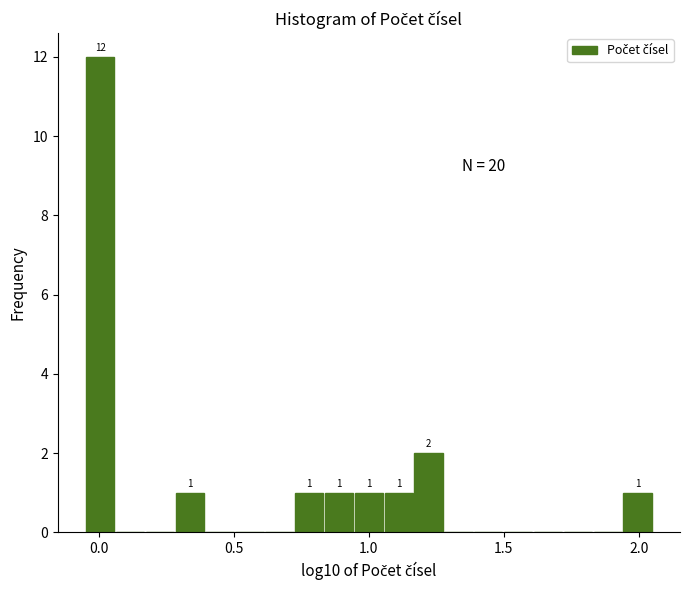

Around what value on the x-axis is the tallest bar? Give the approximate position of its centre, as read against the axis.

0.00